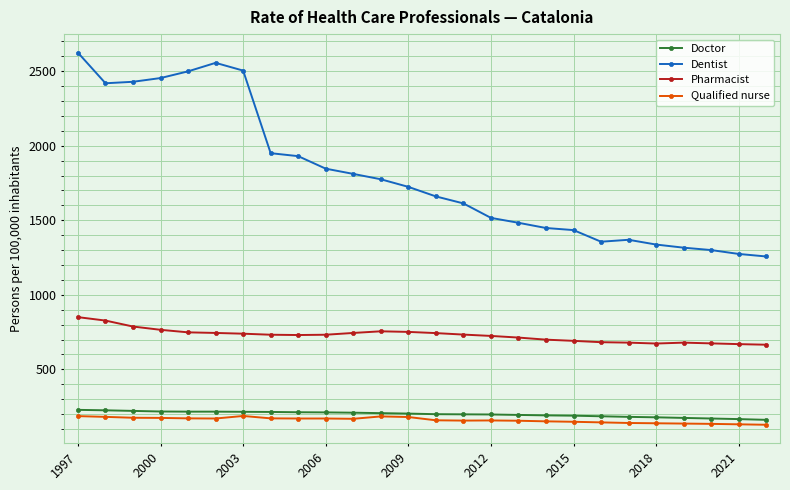

How many lines are shown in the chart?

4